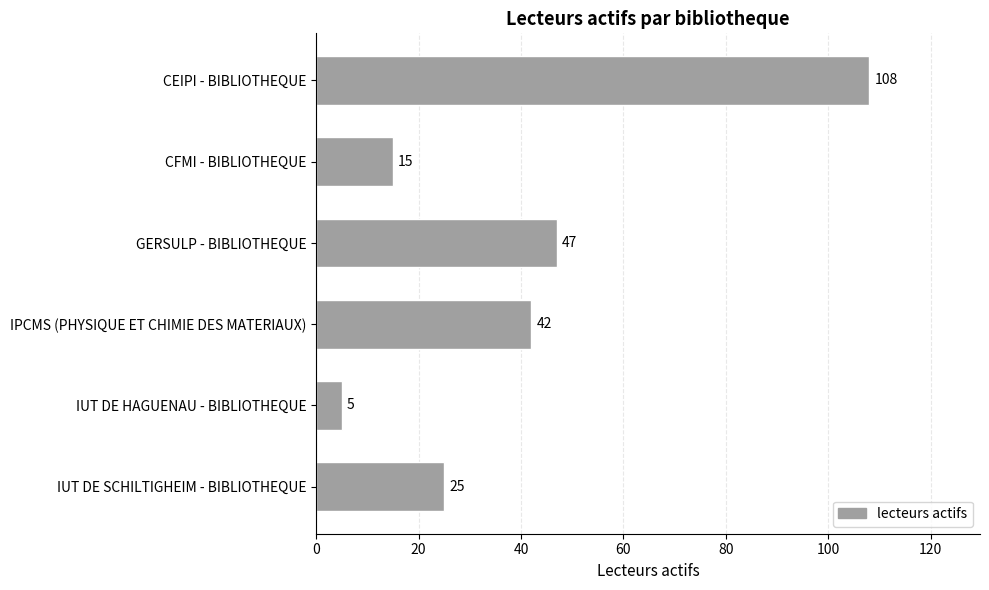

The value at IPCMS (PHYSIQUE ET CHIMIE DES MATERIAUX) is 42. True or false?

True